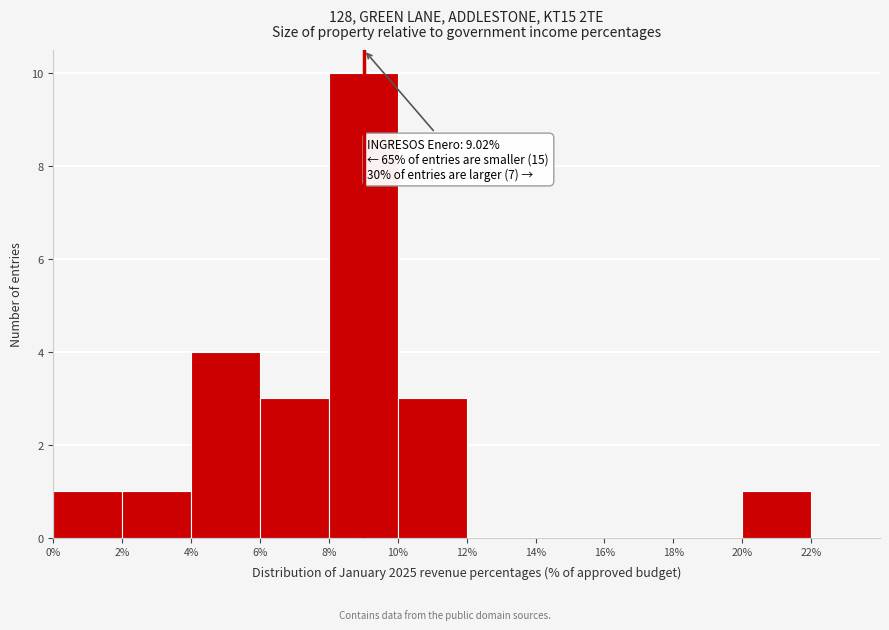

Which range on the x-axis has the tallest bar?

8% to 10%